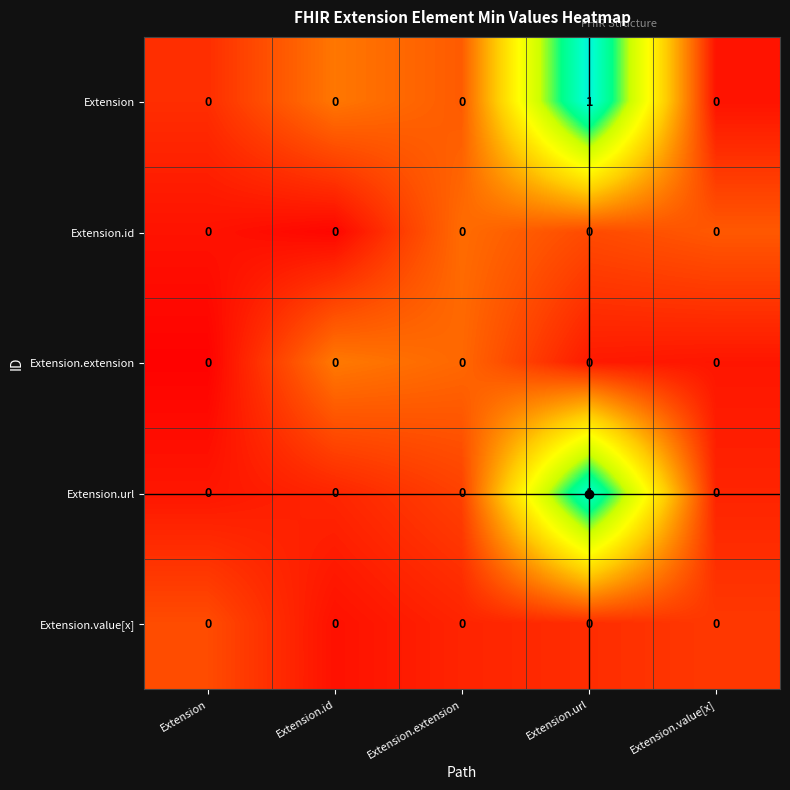

At which label does Extension reach its peak?

Extension.url